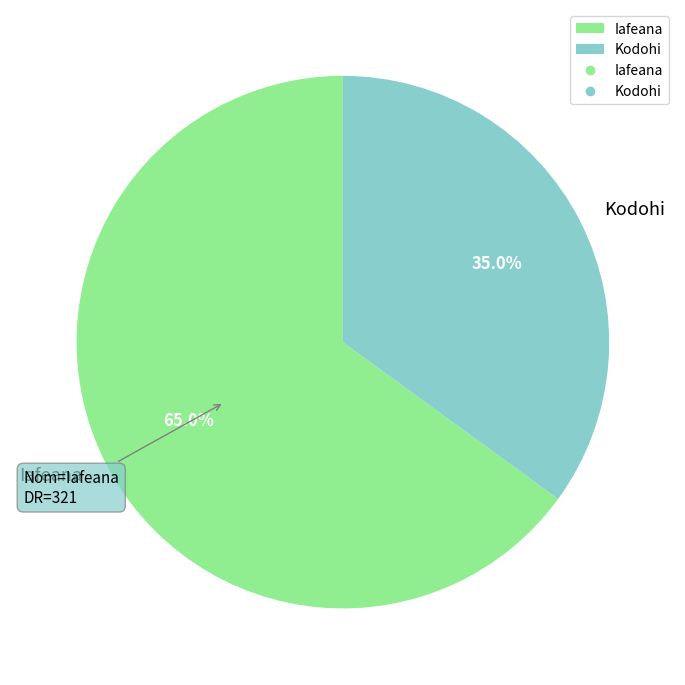

Which slice is the largest?

Iafeana